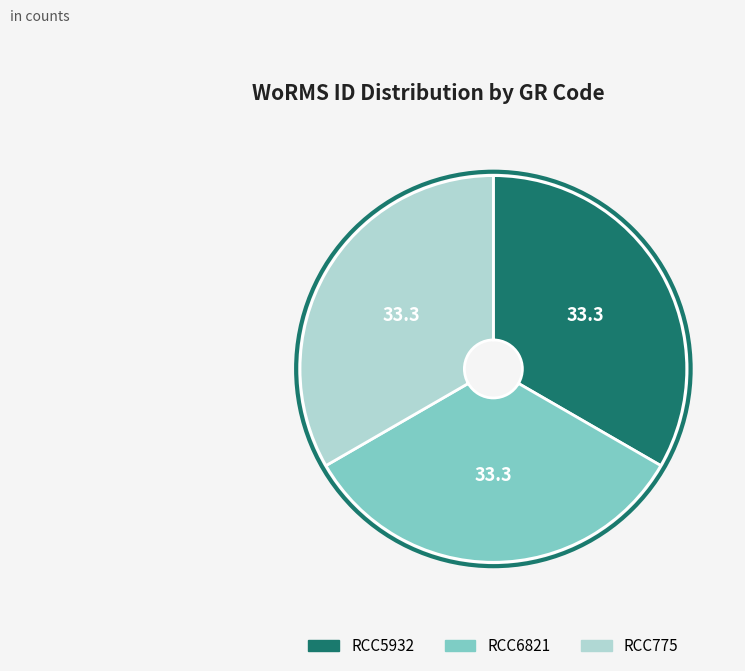

What is the ratio of the value at RCC6821 to the value at RCC5932?

1.0